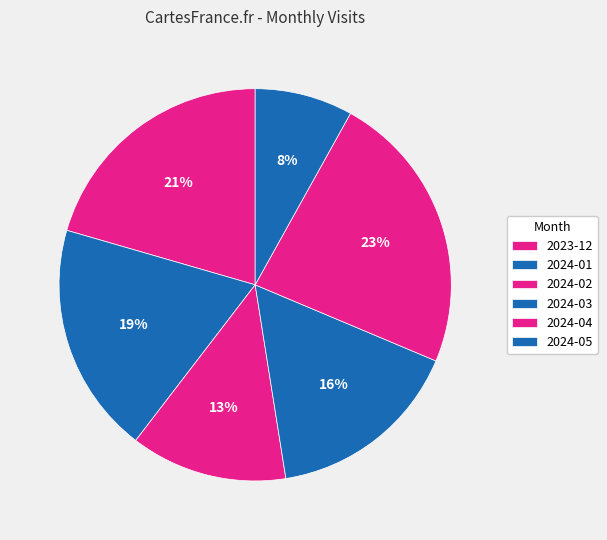

Approximately how many times larger is the value at 2024-01 compared to 2023-12?

0.9